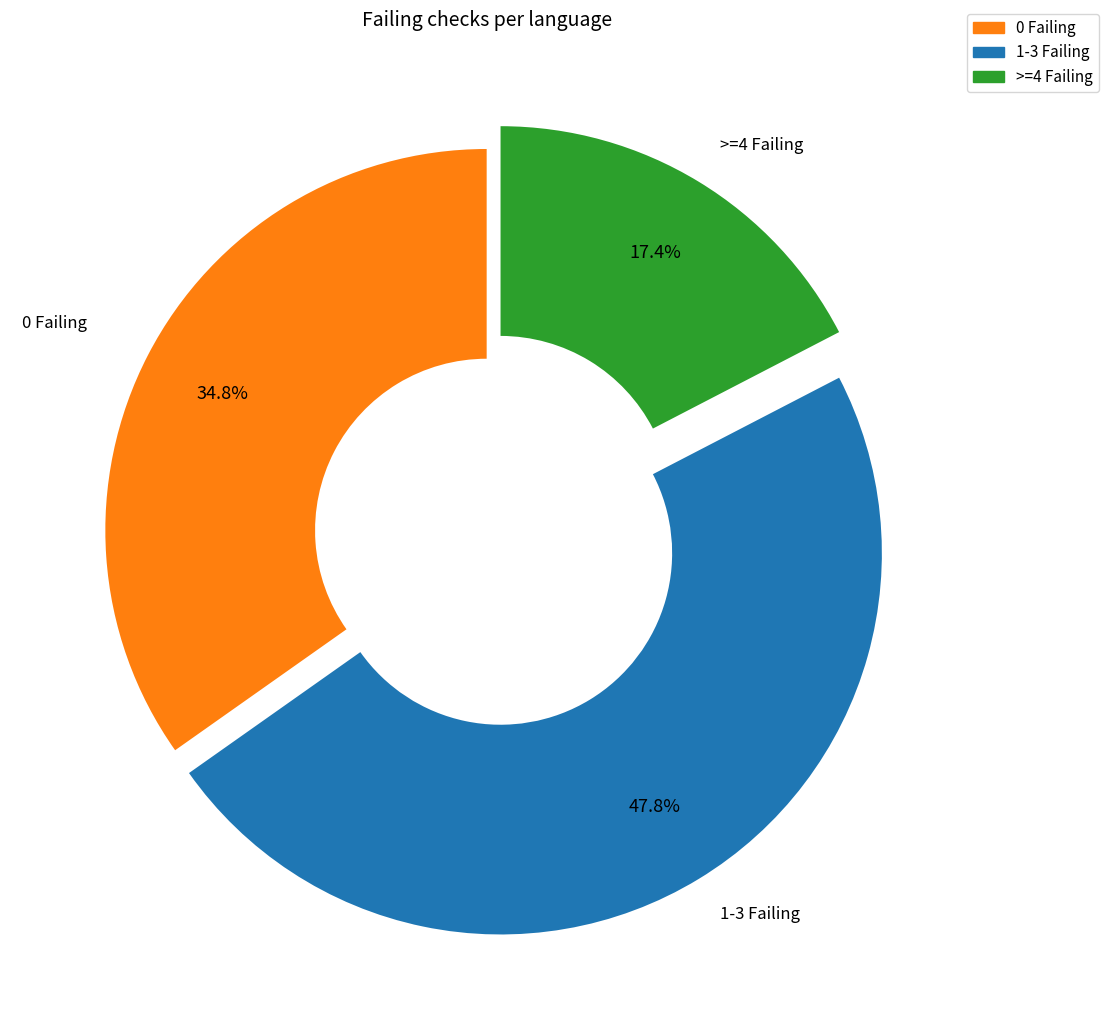

Is there a majority slice in this chart?

No